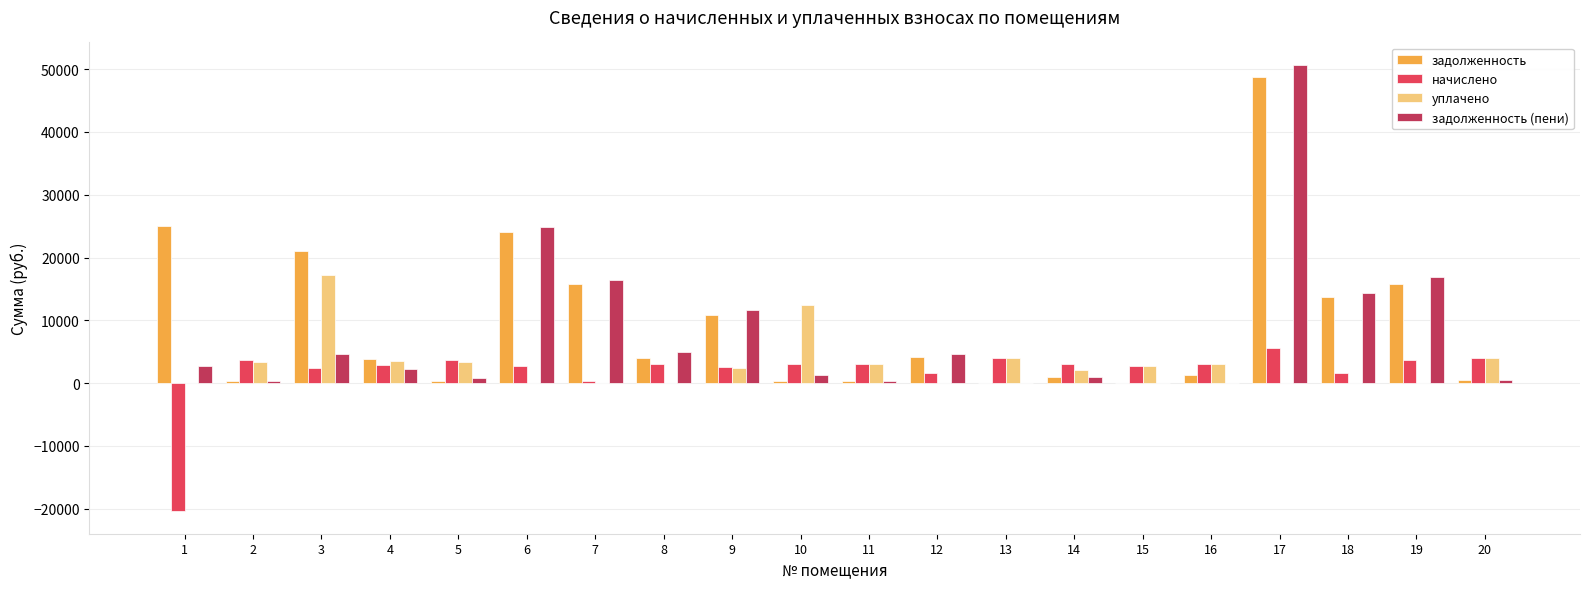

Which series has the largest total across all categories?

задолженность